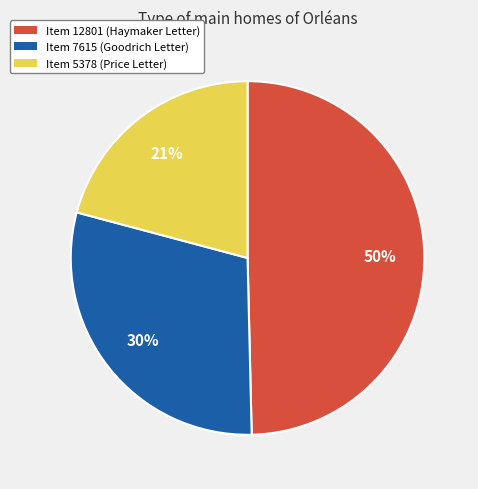

To the nearest percent, what portion does Item 12801 (Haymaker Letter) represent?

50%